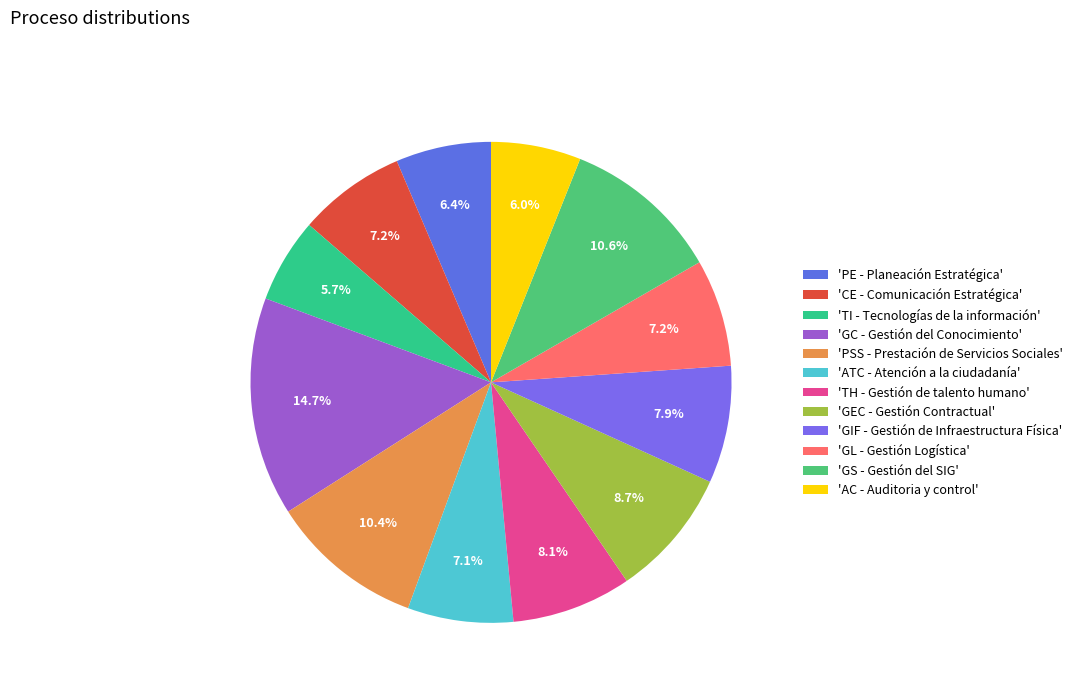

What is the largest slice in the pie chart?

'GC - Gestión del Conocimiento'